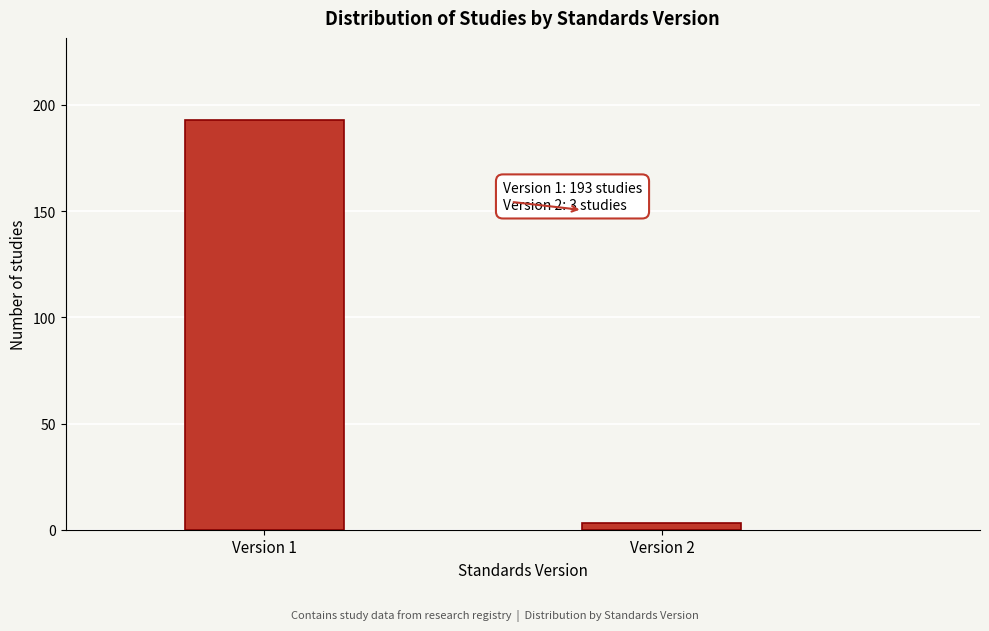

Reading right to left, extract all data points from this chart.

Version 2=3	Version 1=193